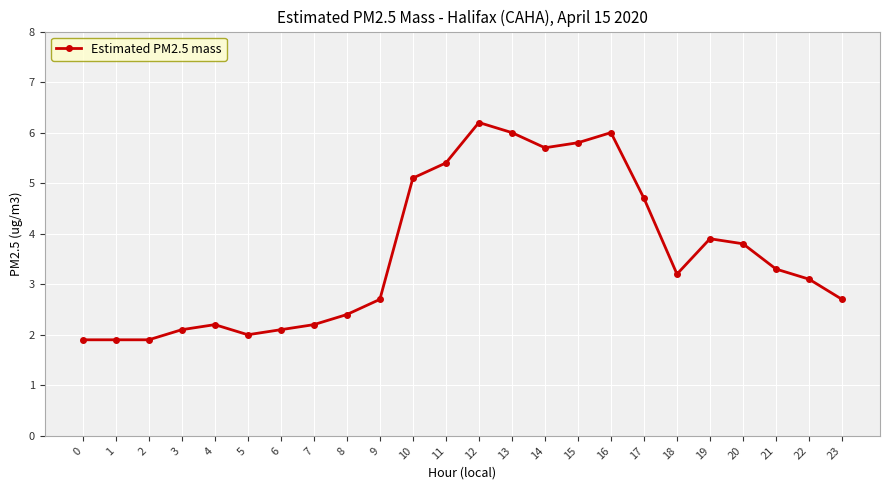

Count the number of categories in the chart.

24